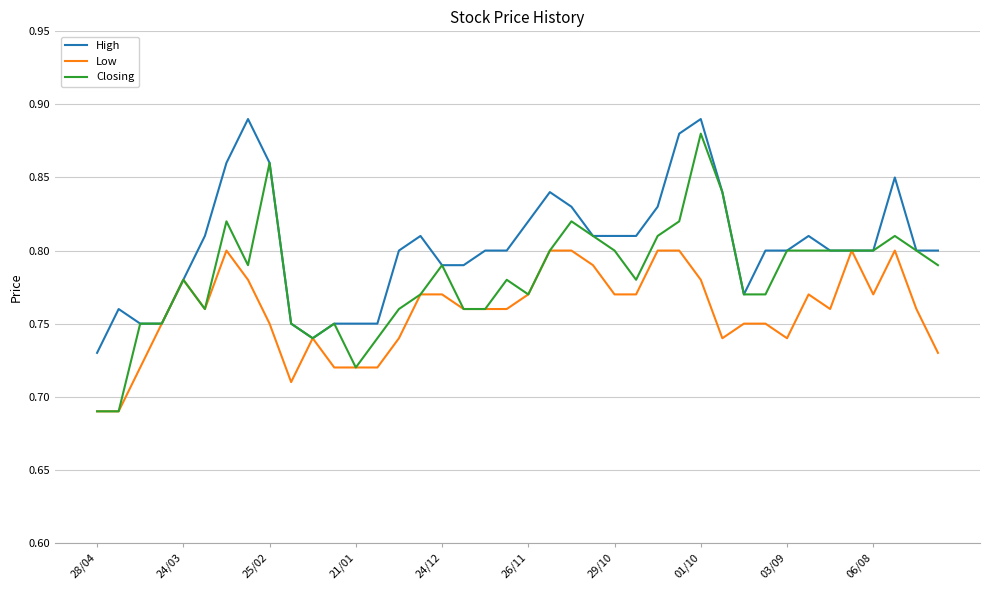

Rank the series by their average value, from highest to lowest.

High, Closing, Low